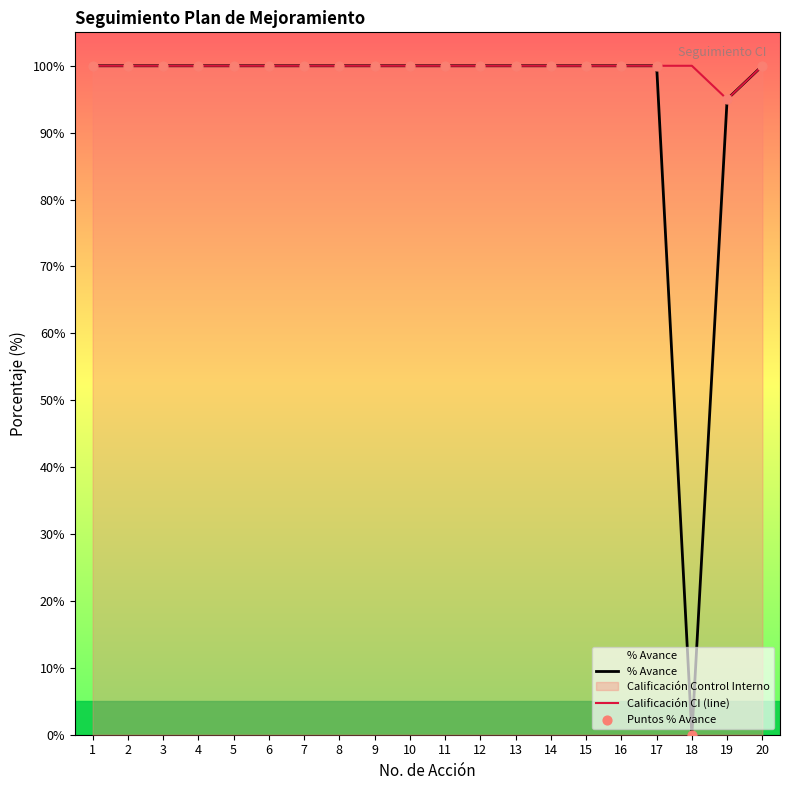

Which series reaches the minimum Y coordinate?

% Avance